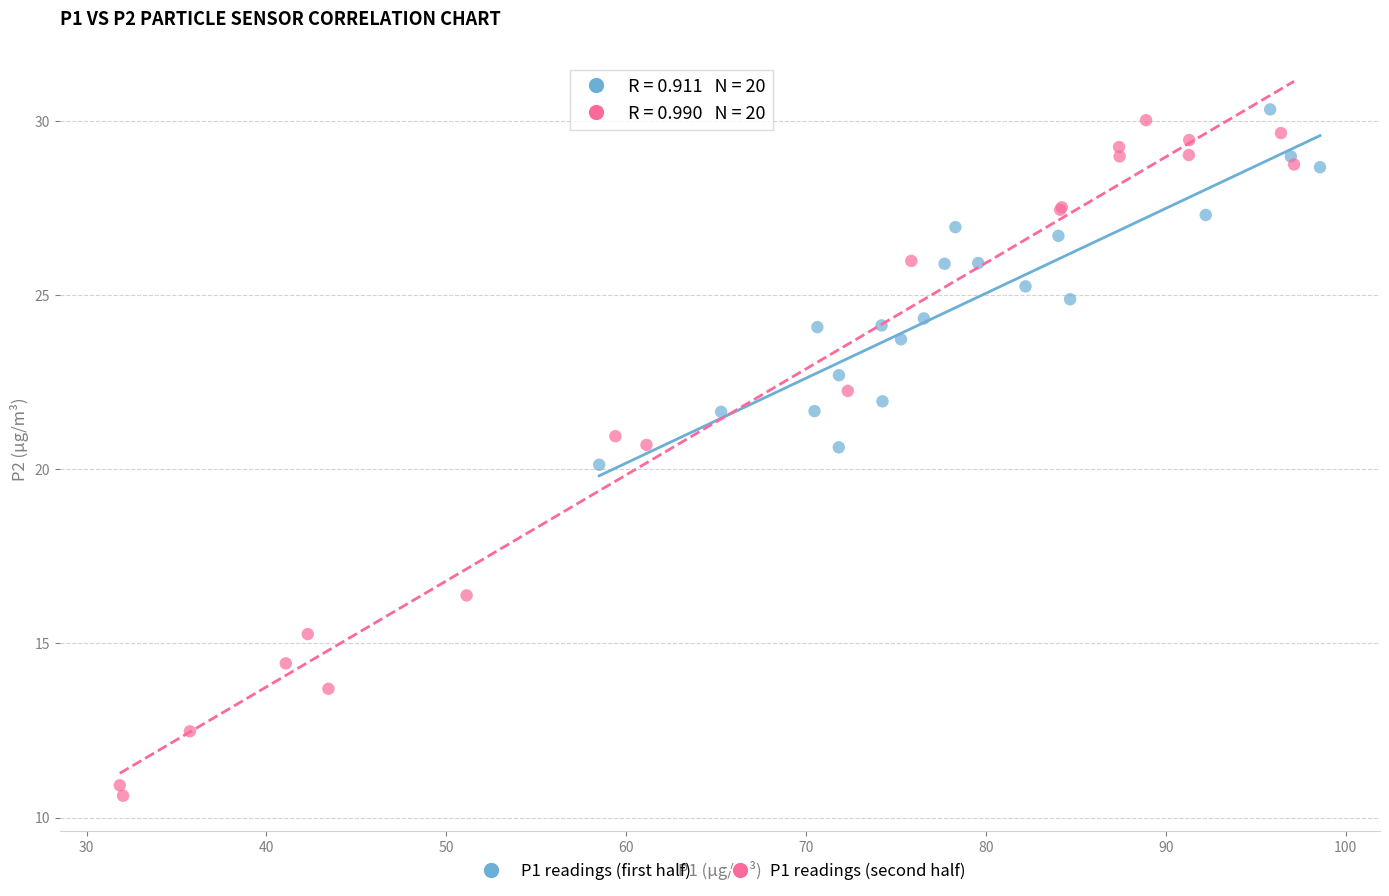

Which series contains the highest Y value?

P1 readings (first half)